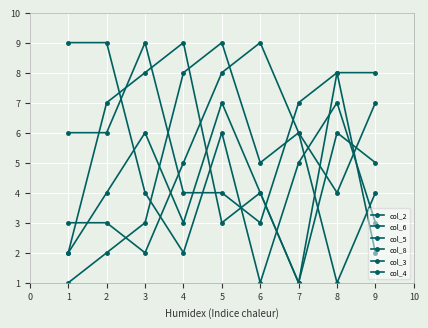

True or false: col_8 and col_2 intersect in this chart.

True